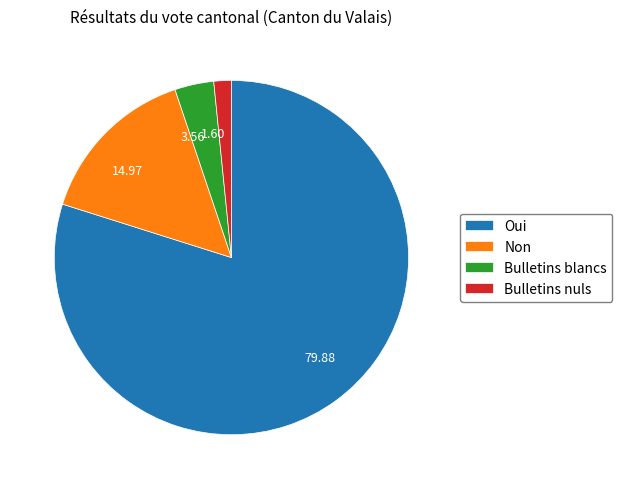

Is there any slice that represents more than half of the pie?

Yes